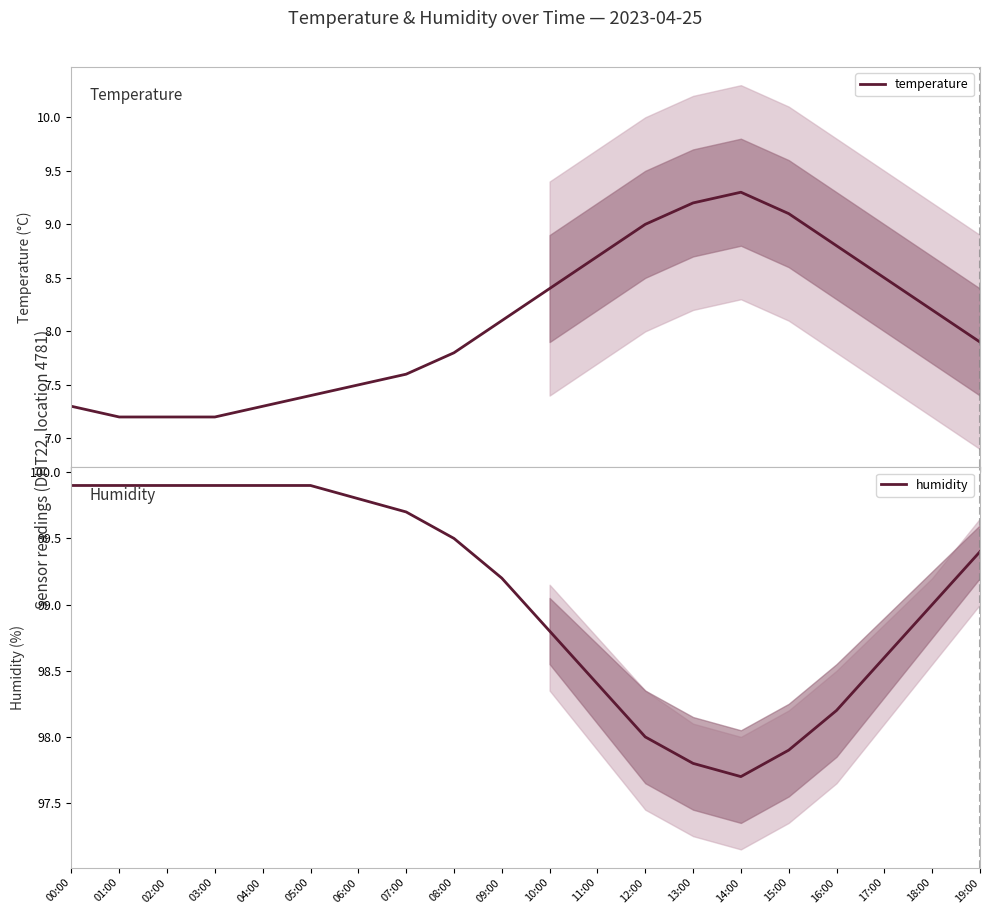

What is the spread (max minus min) of values at 09:00?

91.1